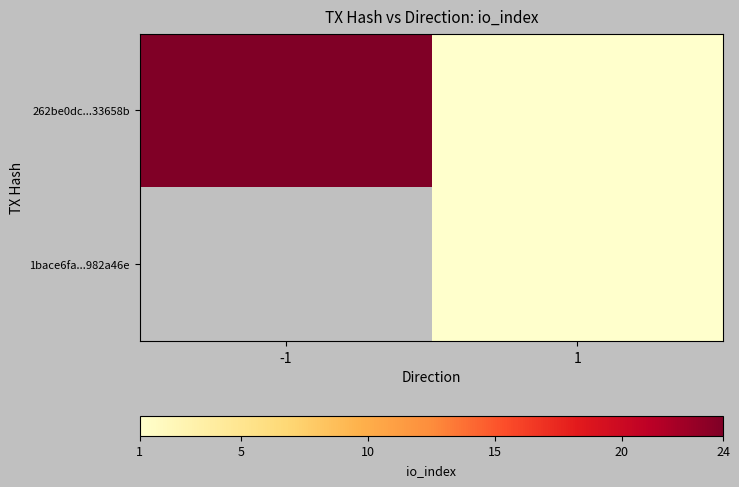

Is the value of 262be0dc...33658b at -1 greater than the value of 1bace6fa...982a46e at -1?

No